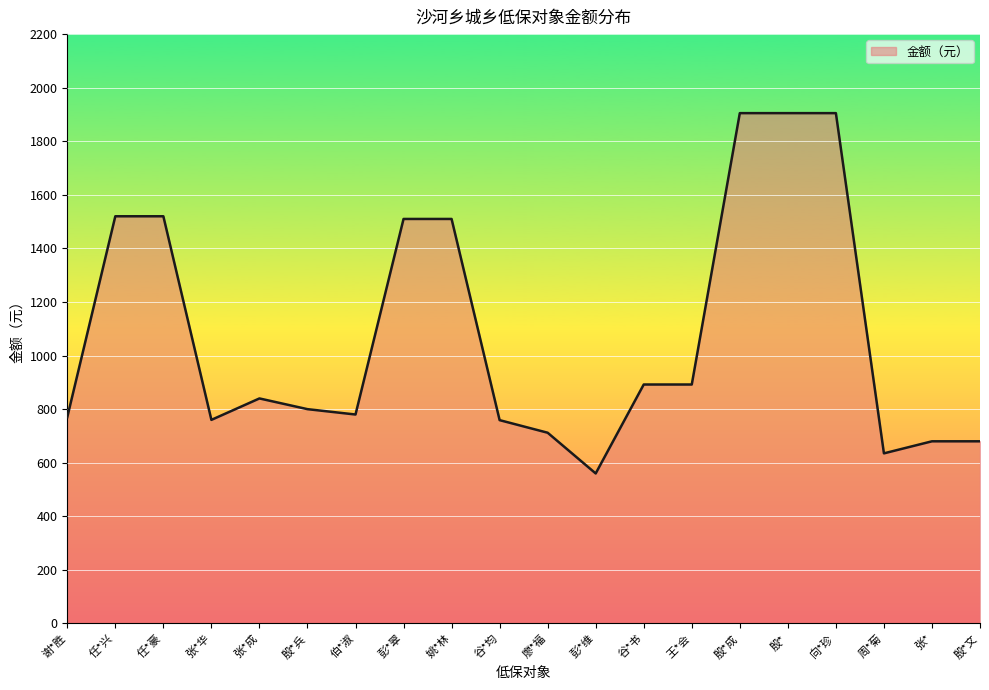

Read the value at 姚*林, to the nearest 100.

1500